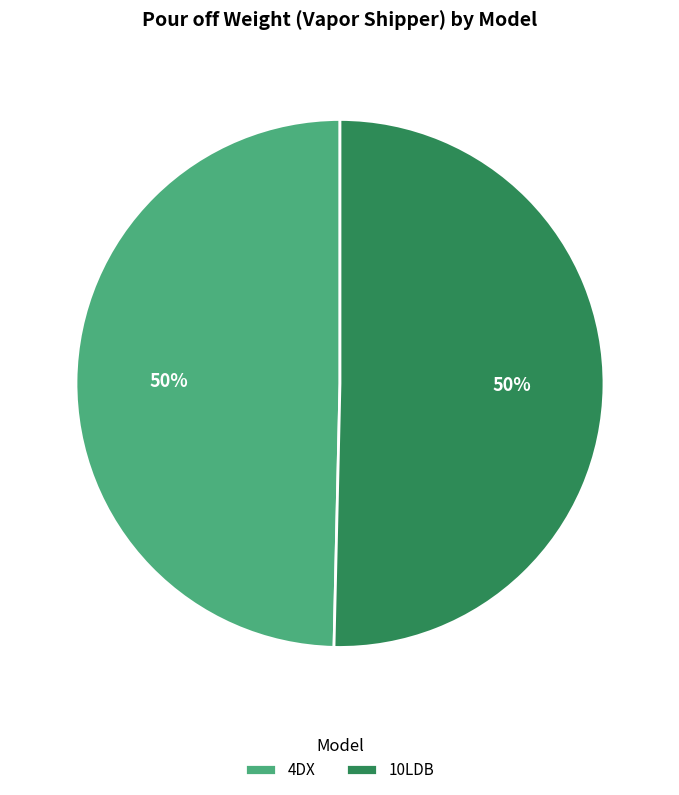

Approximately how many times larger is the value at 10LDB compared to 4DX?

1.0